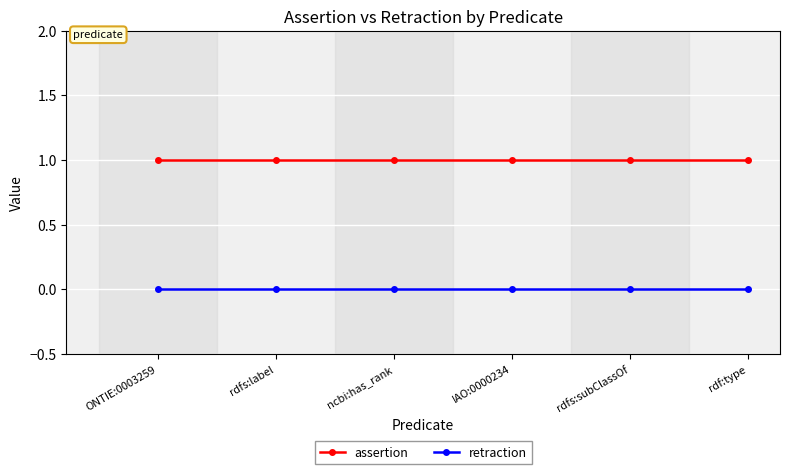

Count the number of data series in this chart.

2